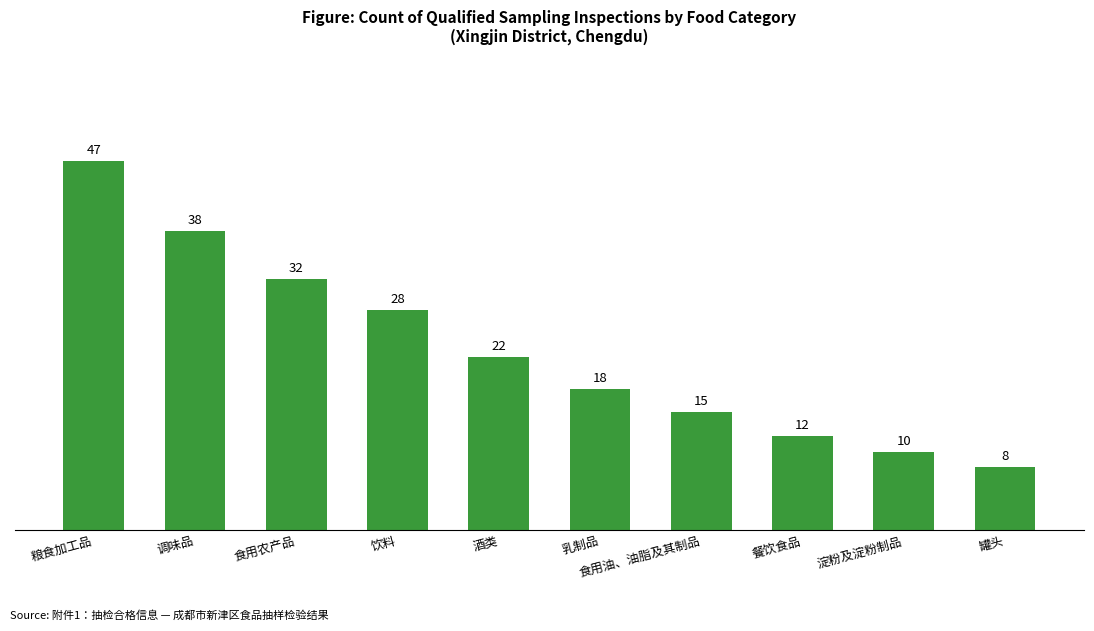

True or false: the data shows 18 at 乳制品.

True